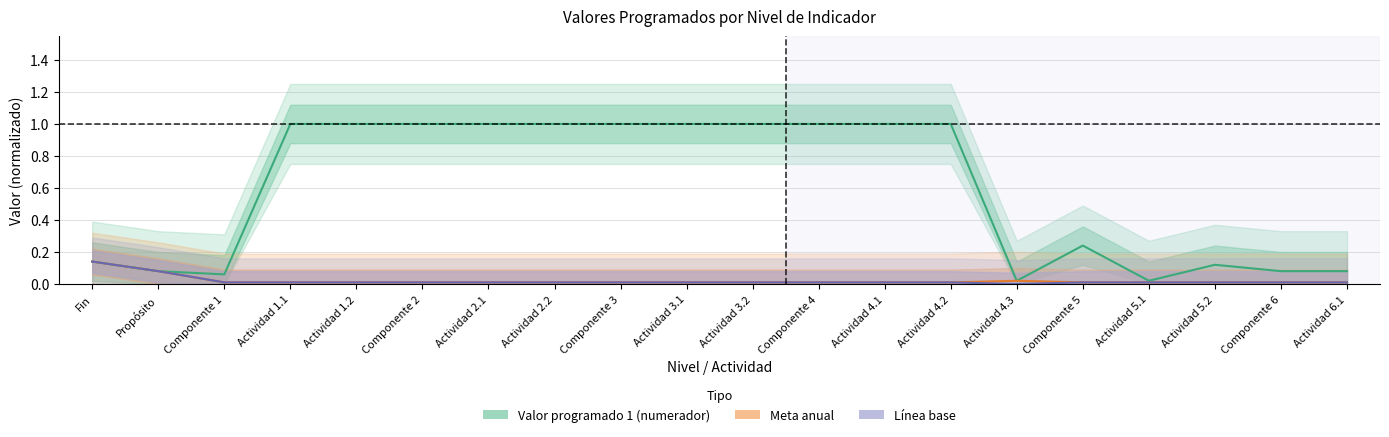

What is the difference between the highest and lowest values at Actividad 4.1?

1.0